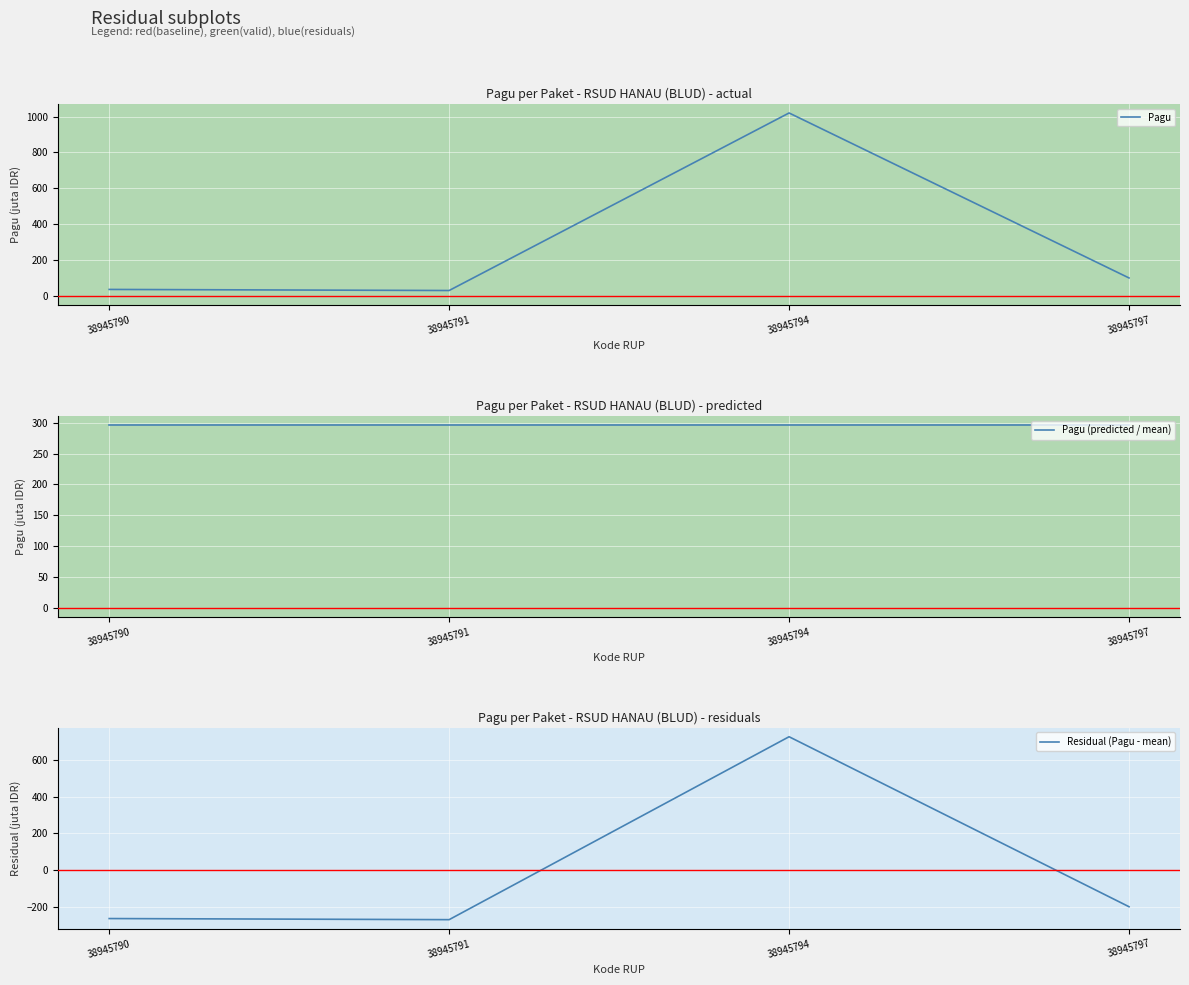

True or false: Residual (Pagu - mean) has more than 1 interior local peaks.

False